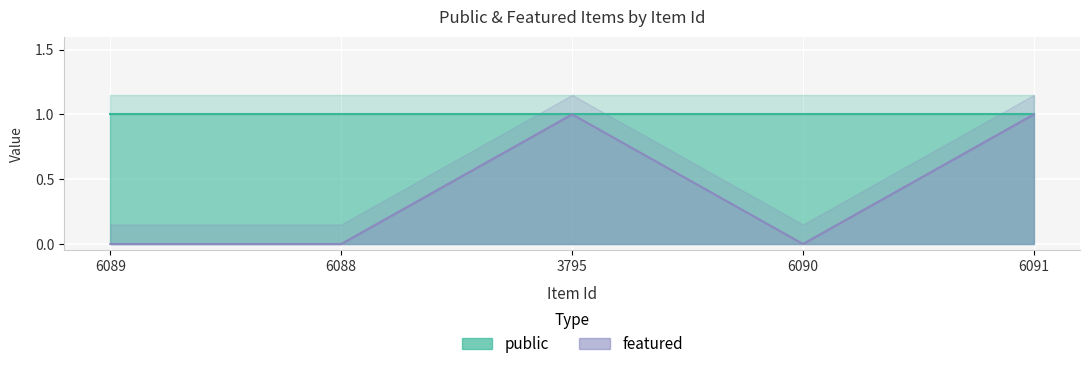

True or false: the data shows 0 at 6089.

True